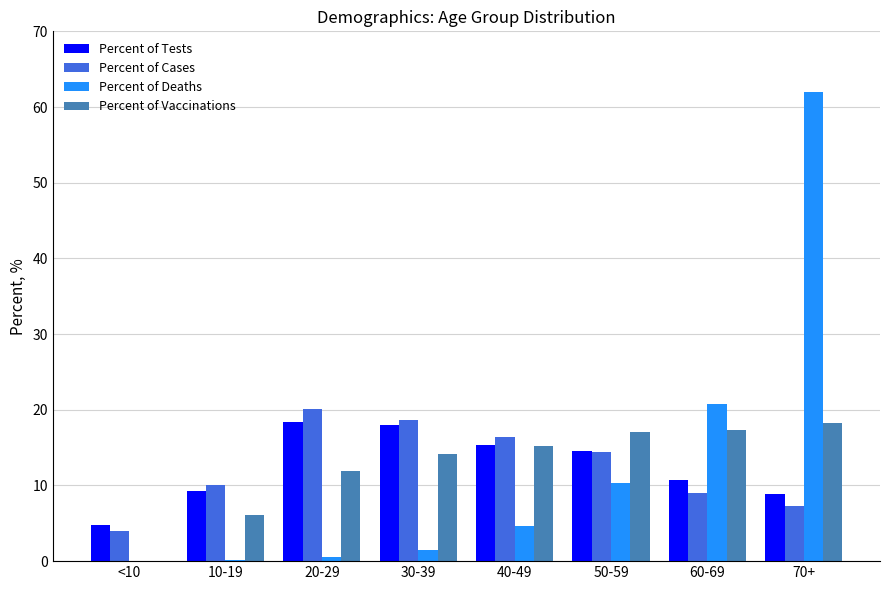

What is the sum of the Percent of Tests values at 30-39 and 20-29?

36.4